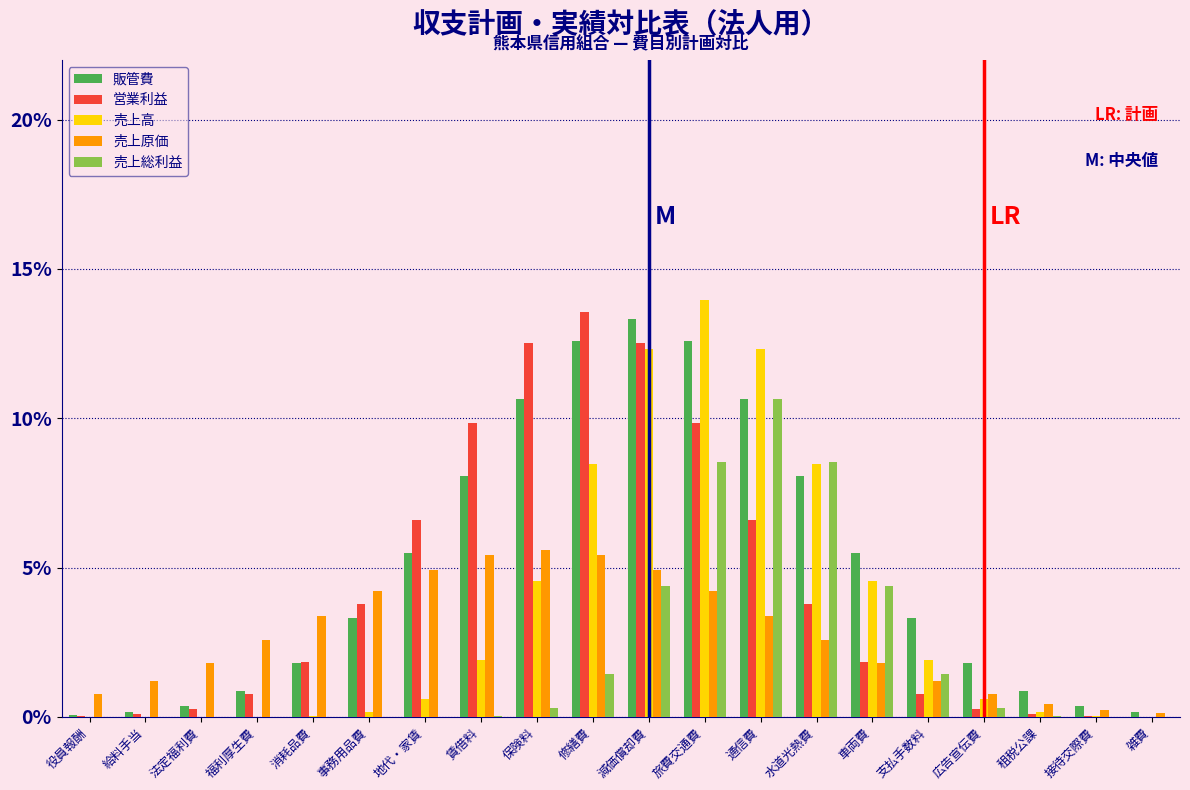

What are all the series names shown in the legend?

販管費, 営業利益, 売上高, 売上原価, 売上総利益